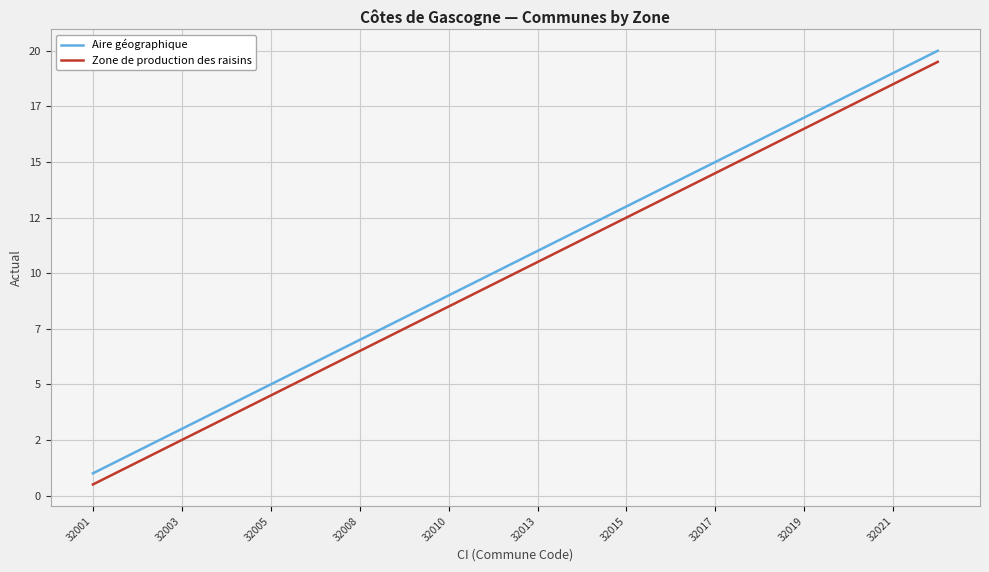

What are all the series names shown in the legend?

Aire géographique, Zone de production des raisins